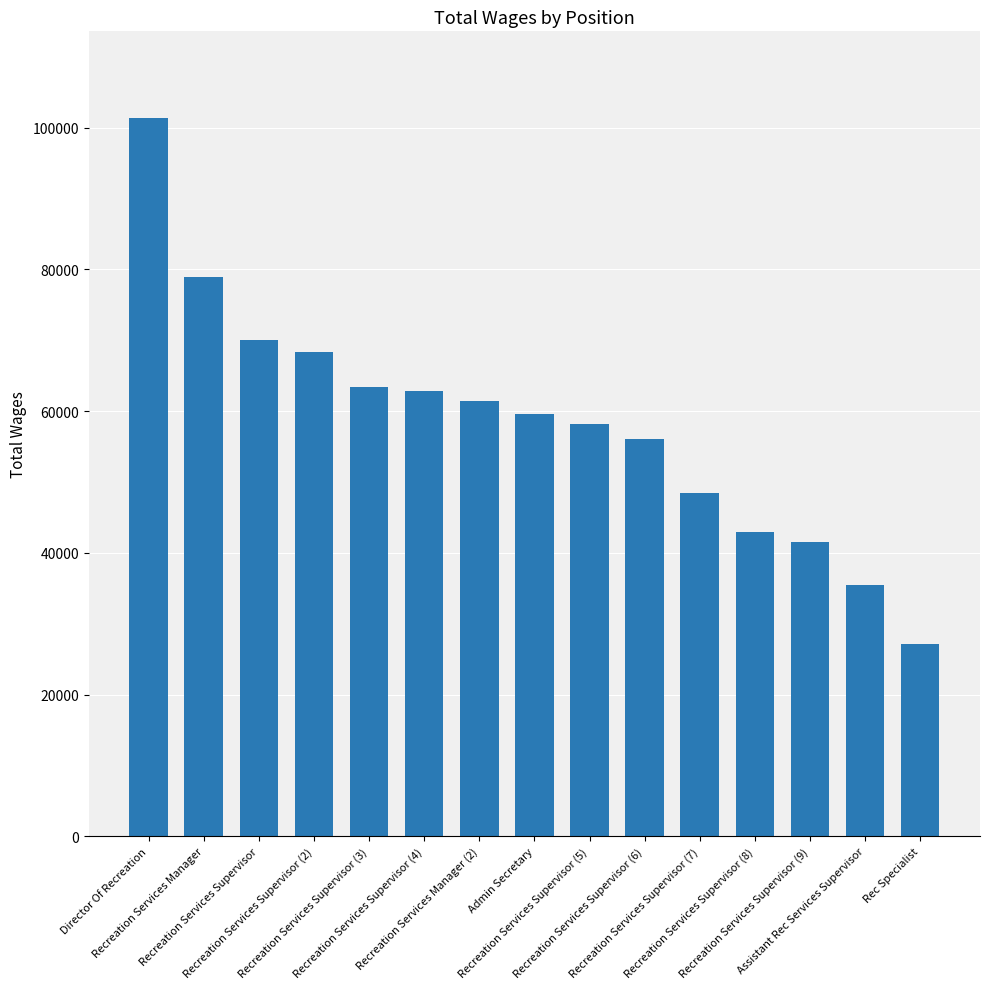

The value at Recreation Services Supervisor (8) is 76077. True or false?

False